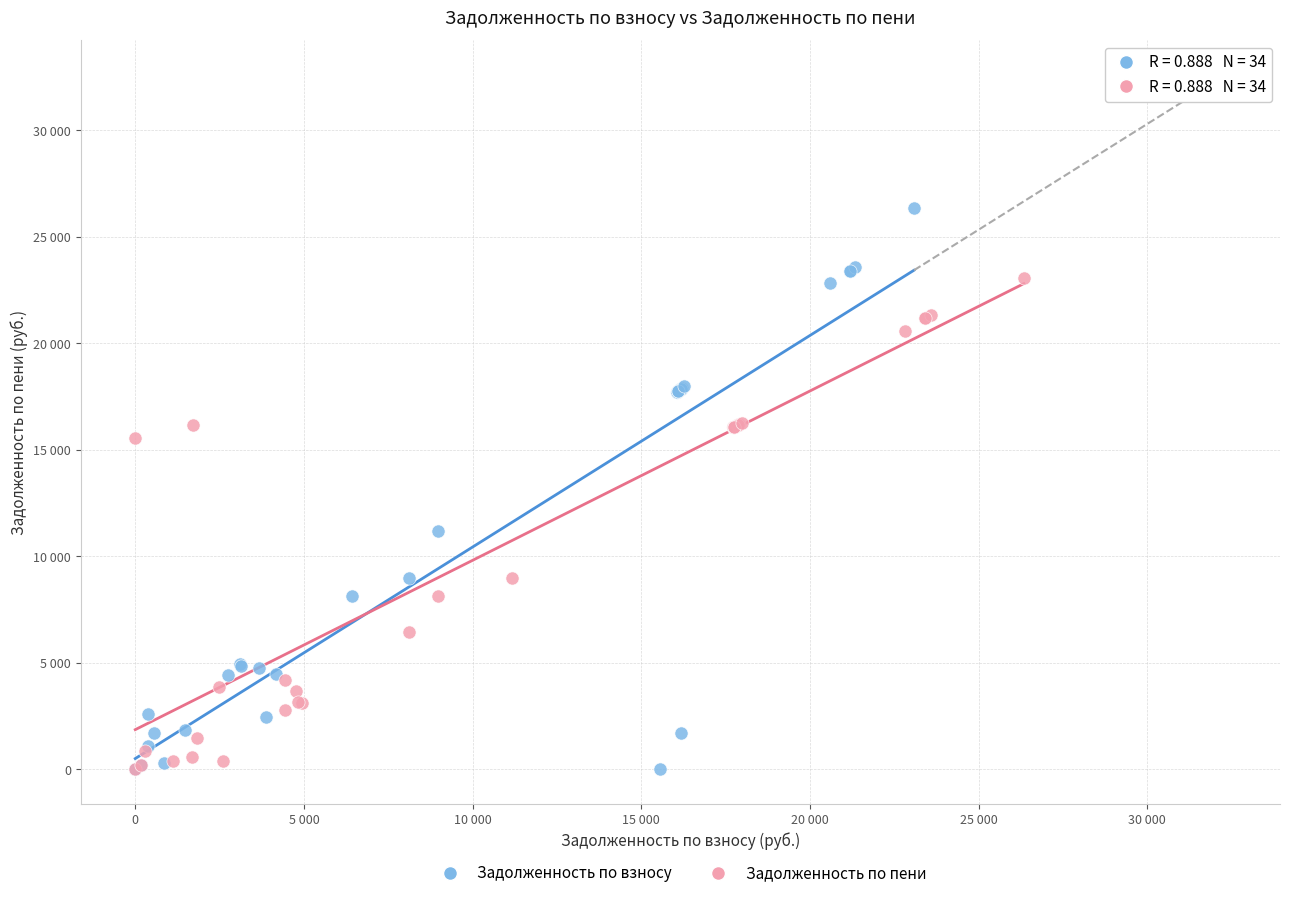

Which series reaches the maximum Y coordinate?

Задолженность по взносу